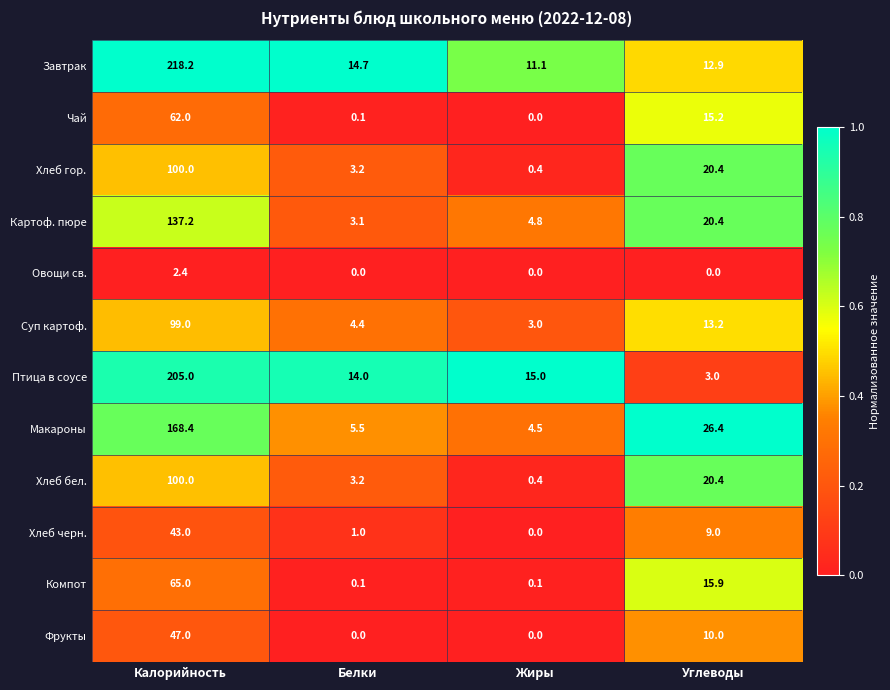

The value of Хлеб гор. at Углеводы is 20.4. True or false?

True